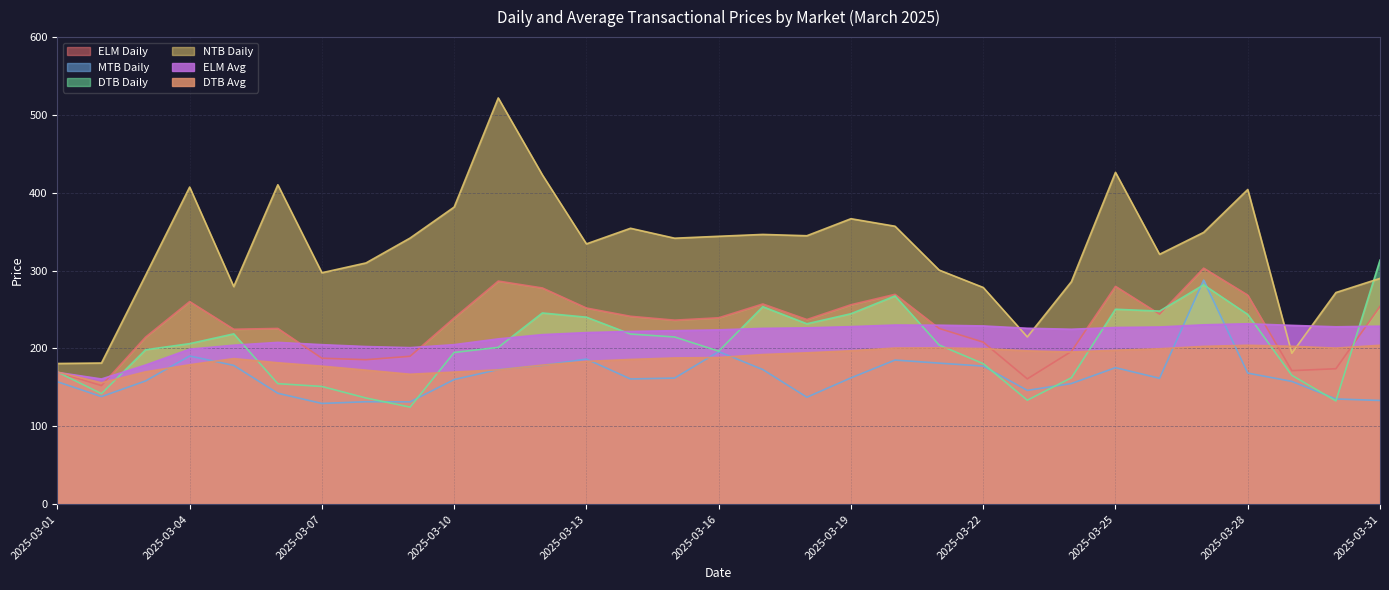

True or false: DTB Avg and NTB Daily intersect in this chart.

True